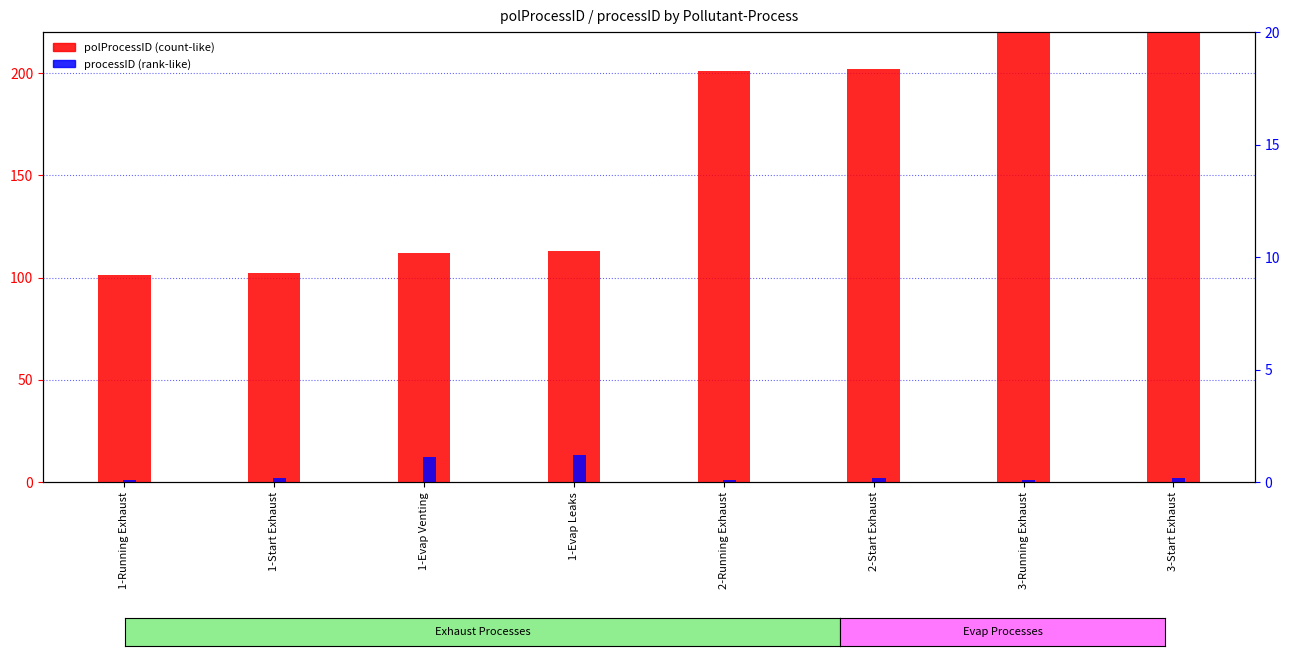

What is the difference between the maximum and second lowest values in the processID series?

12